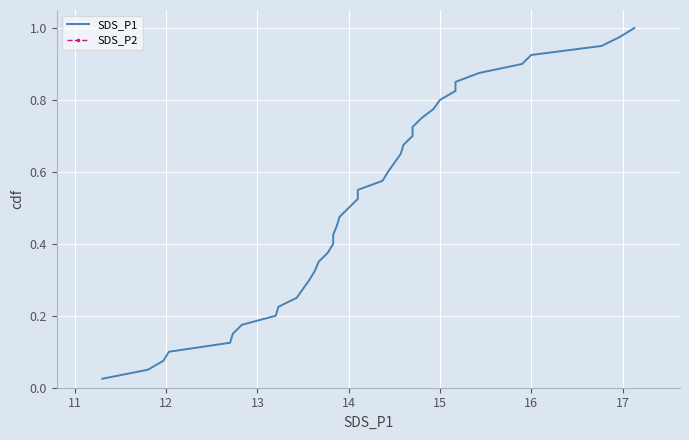

True or false: SDS_P2 and SDS_P1 intersect in this chart.

False